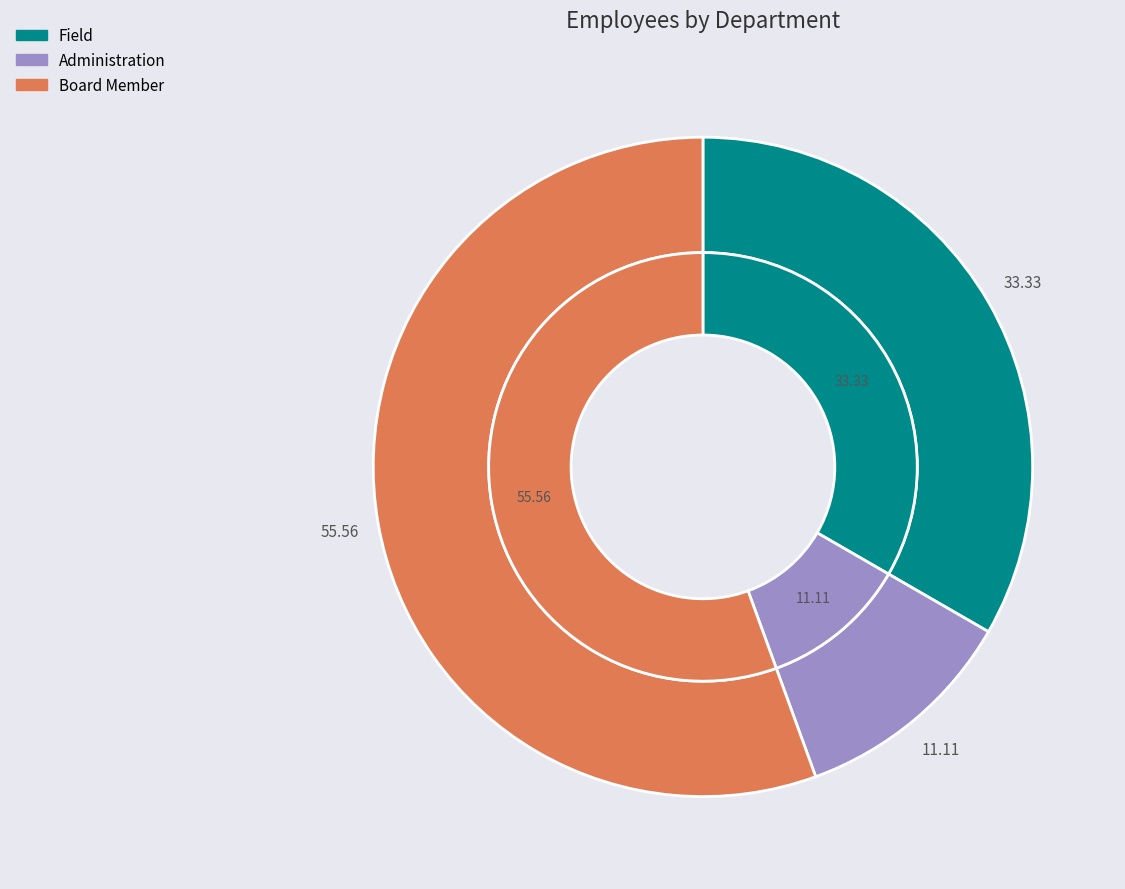

Does Board Member represent more than half of the total?

Yes